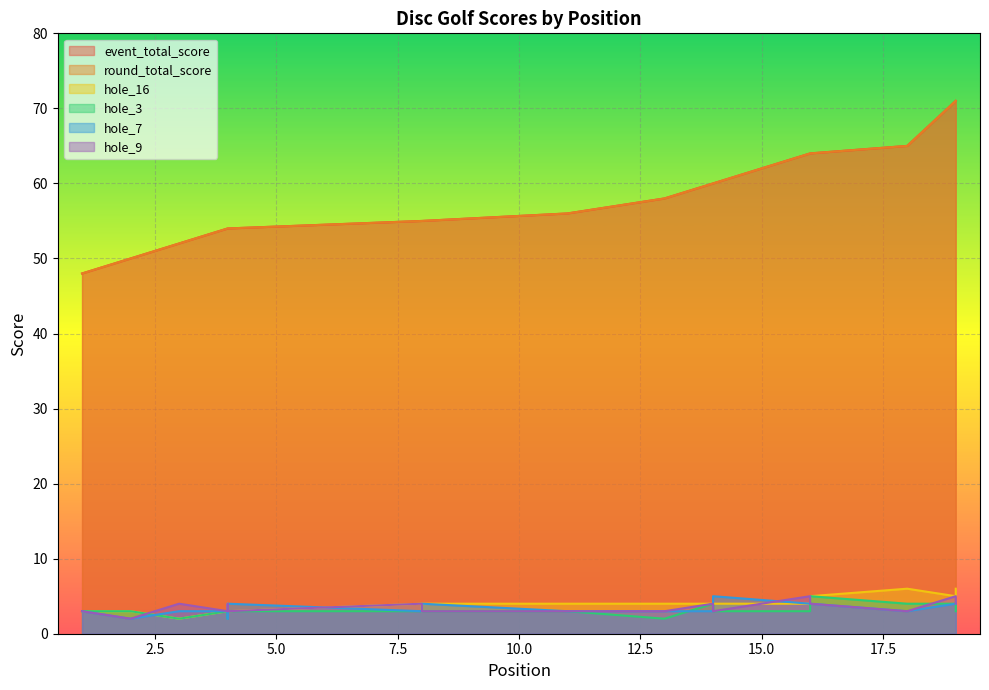

What is the sum of all event_total_score values?

1156